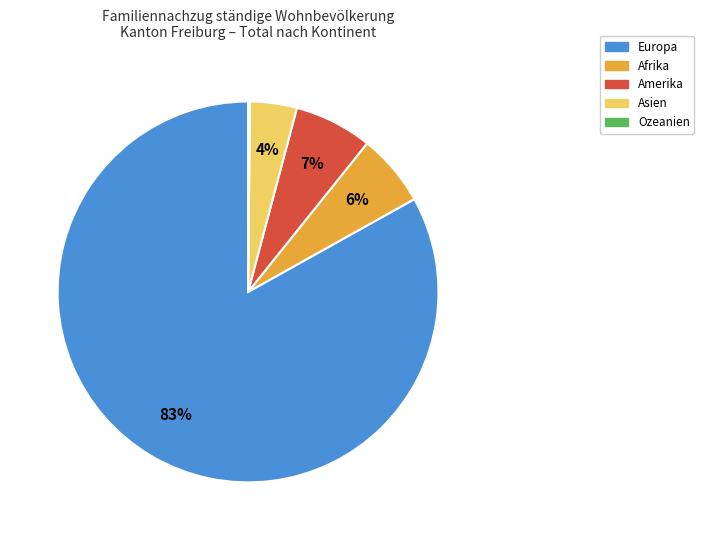

To the nearest percent, what percentage of the pie is Europa?

83%